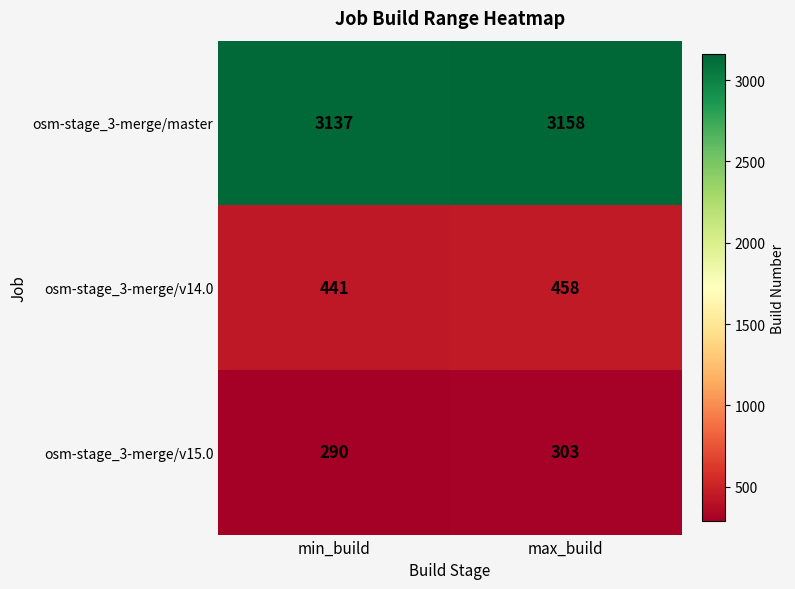

What is the sum of all osm-stage_3-merge/v15.0 values?

593